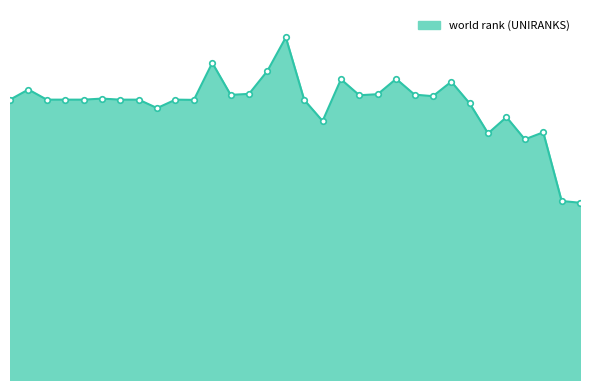

Does the chart display data point markers on the line(s)?

No